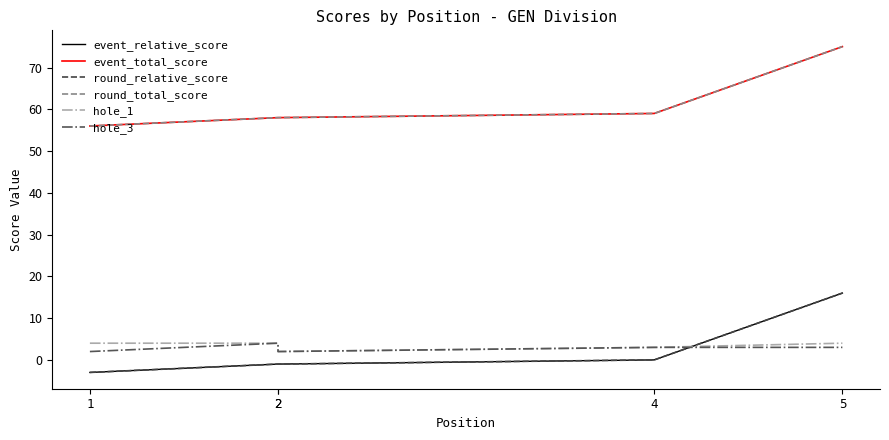

Which has a higher value, 2 or 5?

5